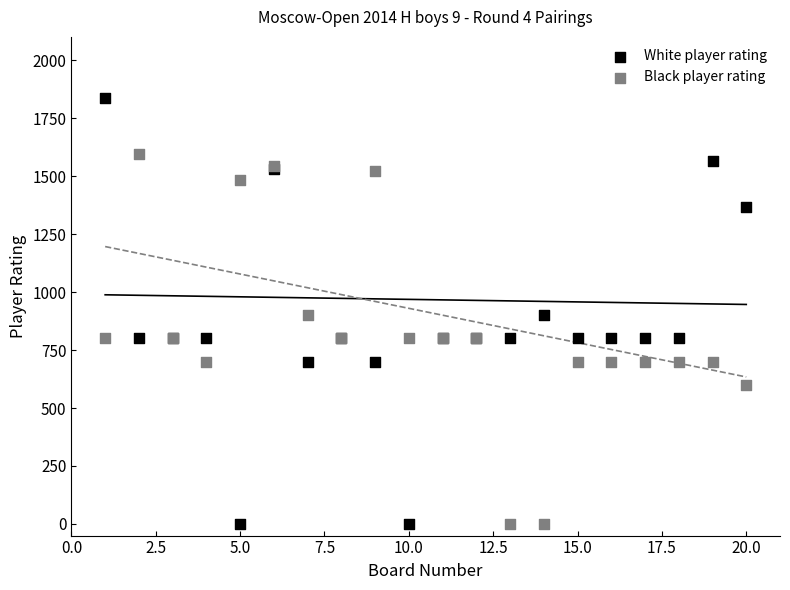

What is the X range (max minus min) for the scatter plot?

19